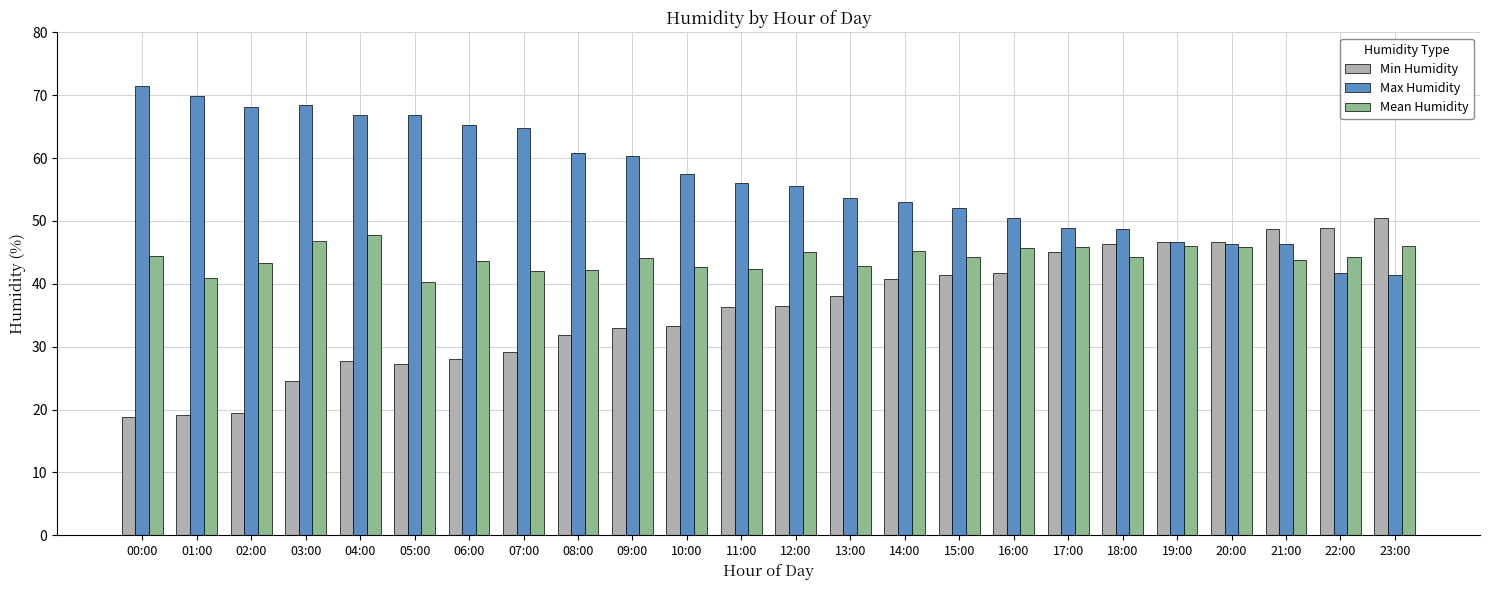

What is the greatest value displayed?

71.5